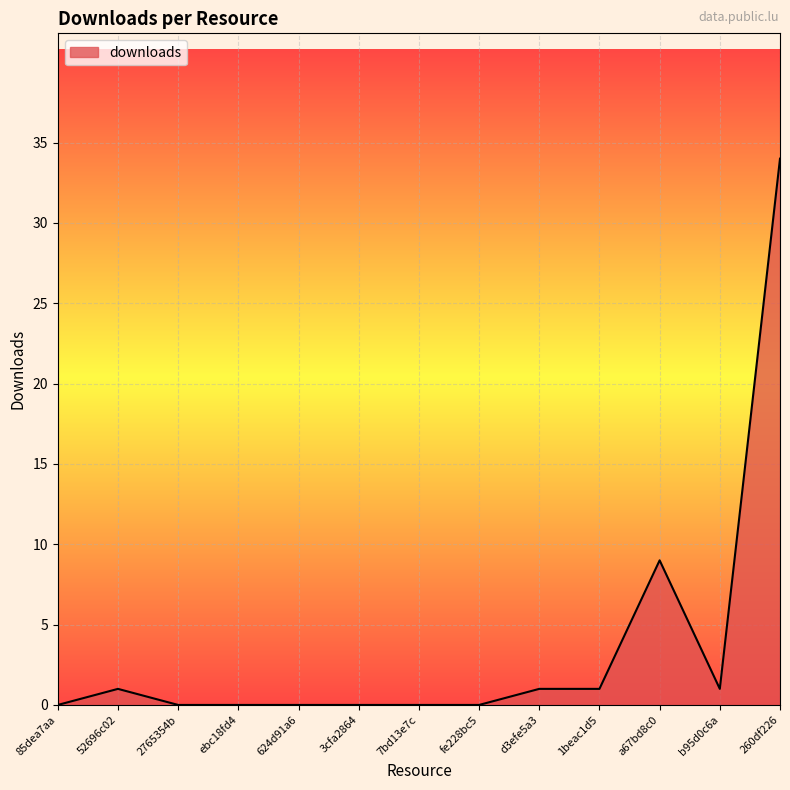

At which category does the chart reach its peak across all series?

260df226